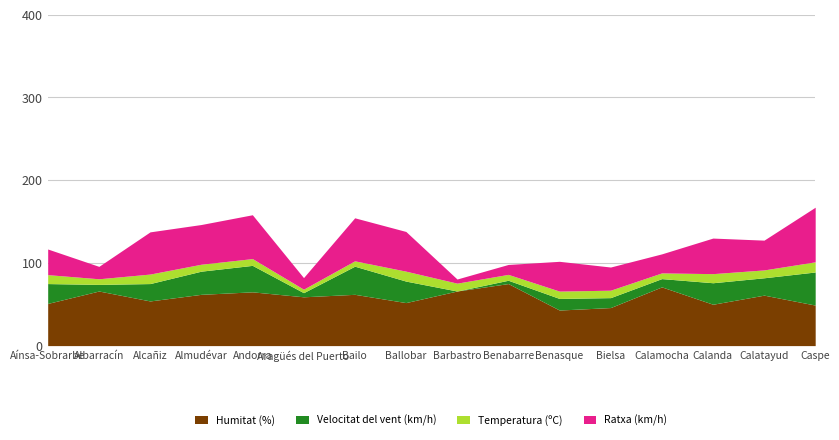

Reading left to right, extract all data points from this chart.

Humitat (%): 51.0	66.0	54.0	62.0	65.0	59.0	62.0	52.0	66.0	75.0	43.0	46.0	71.0	50.0	61.0	49.0
Velocitat del vent (km/h): 24.0	8.0	21.0	28.0	32.0	5.0	34.0	26.0	0.0	4.0	14.0	12.0	10.0	26.0	21.0	40.0
Temperatura (ºC): 10.8	6.8	11.5	8.4	8.2	4.2	6.5	12.0	9.5	7.1	8.9	9.0	6.9	11.0	9.5	12.3
Ratxa (km/h): 31.0	15.0	51.0	48.0	53.0	14.0	52.0	48.0	5.0	12.0	36.0	28.0	23.0	43.0	36.0	66.0